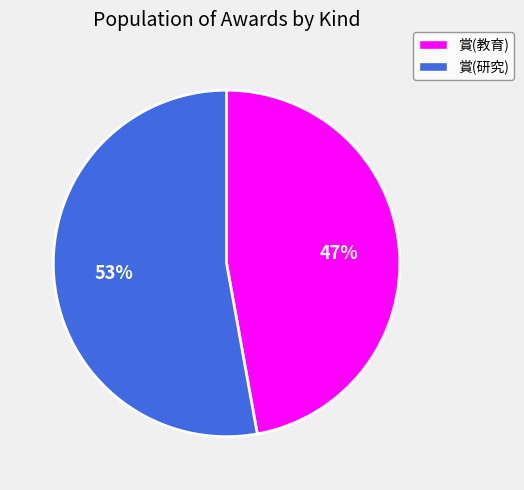

Which category has the biggest portion of the pie?

賞(研究)